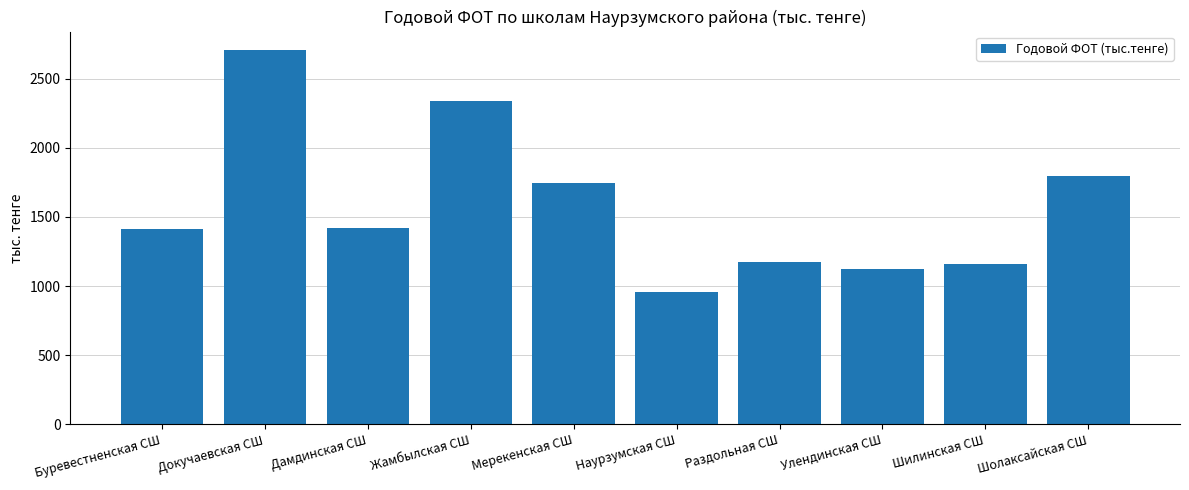

What is the change in value from Буревестненская СШ to Жамбылская СШ?

+925.4